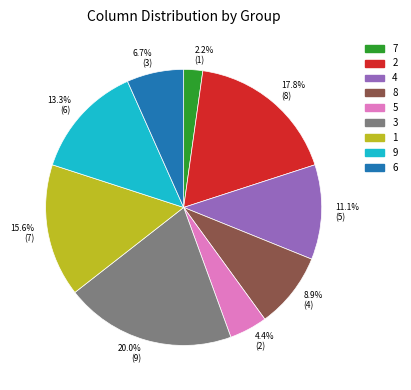

Between 8 and 5, which is larger?

8